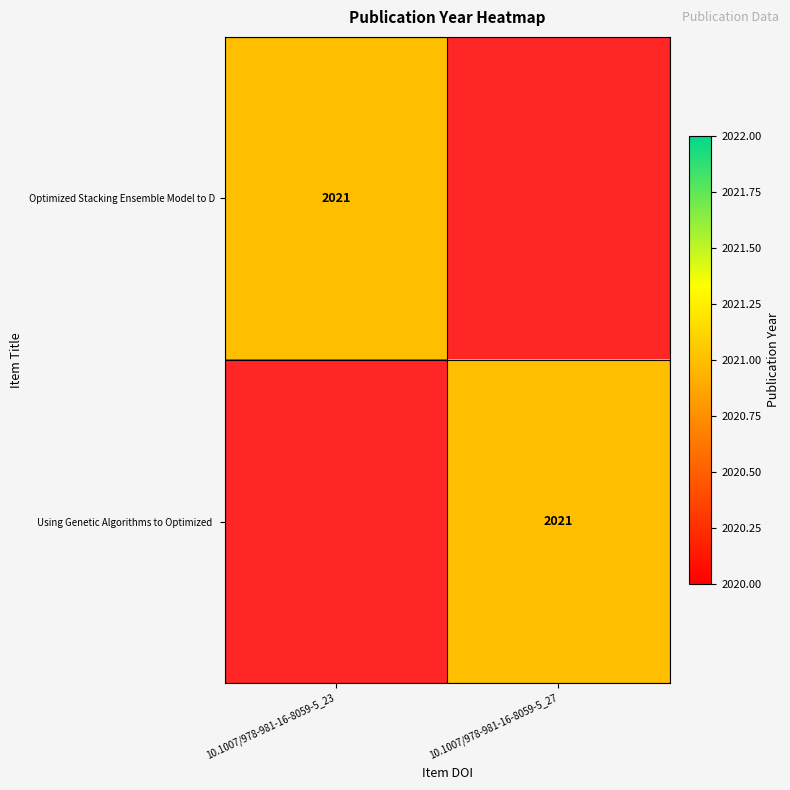

The Optimized Stacking Ensemble Model to D series shows 1268 at 10.1007/978-981-16-8059-5_23. True or false?

False